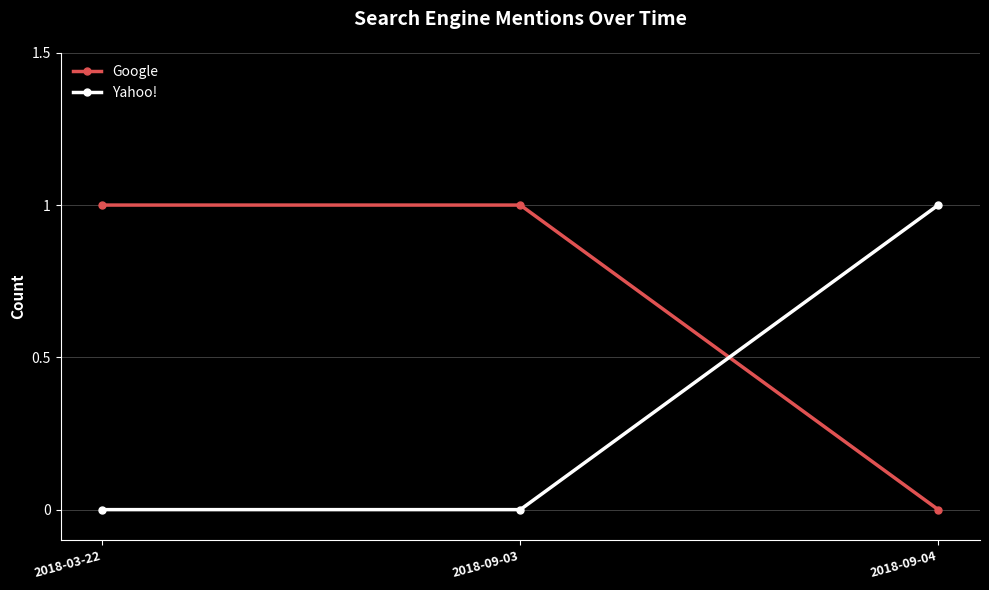

List the series in order of their overall mean, highest first.

Google, Yahoo!